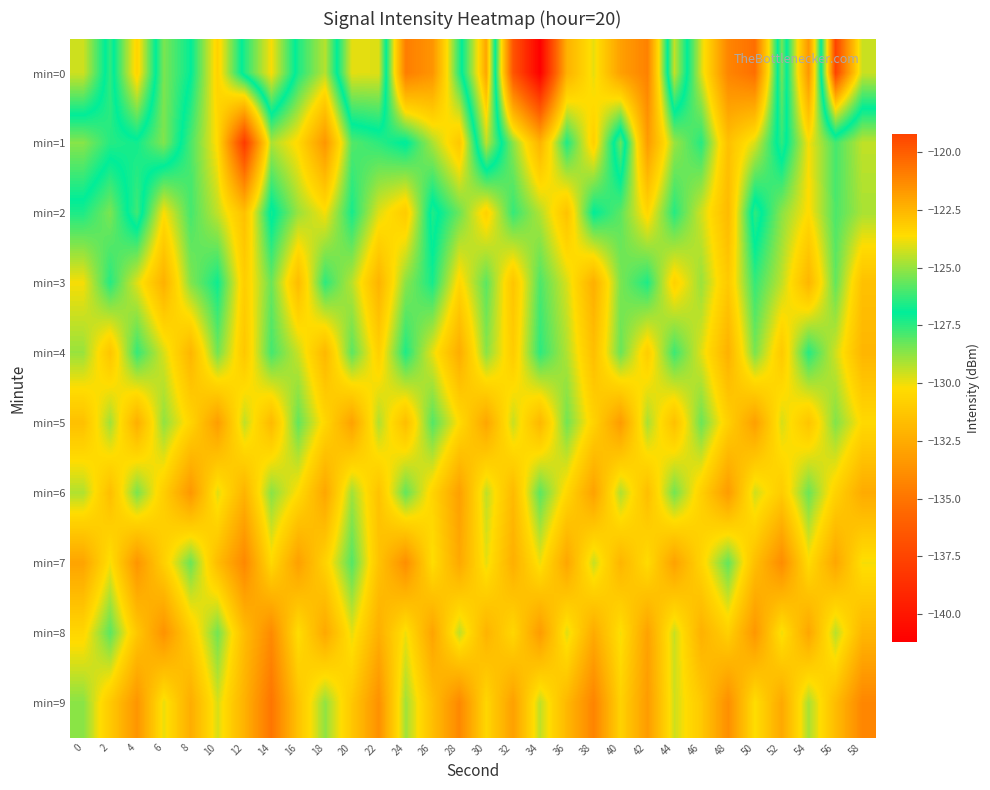

Which series has the widest spread of values?

min=0